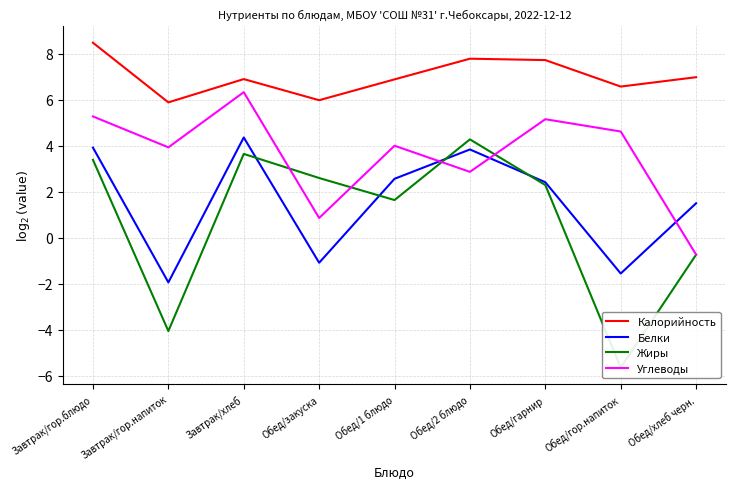

What value does the Углеводы series have at Обед/гарнир?

5.2